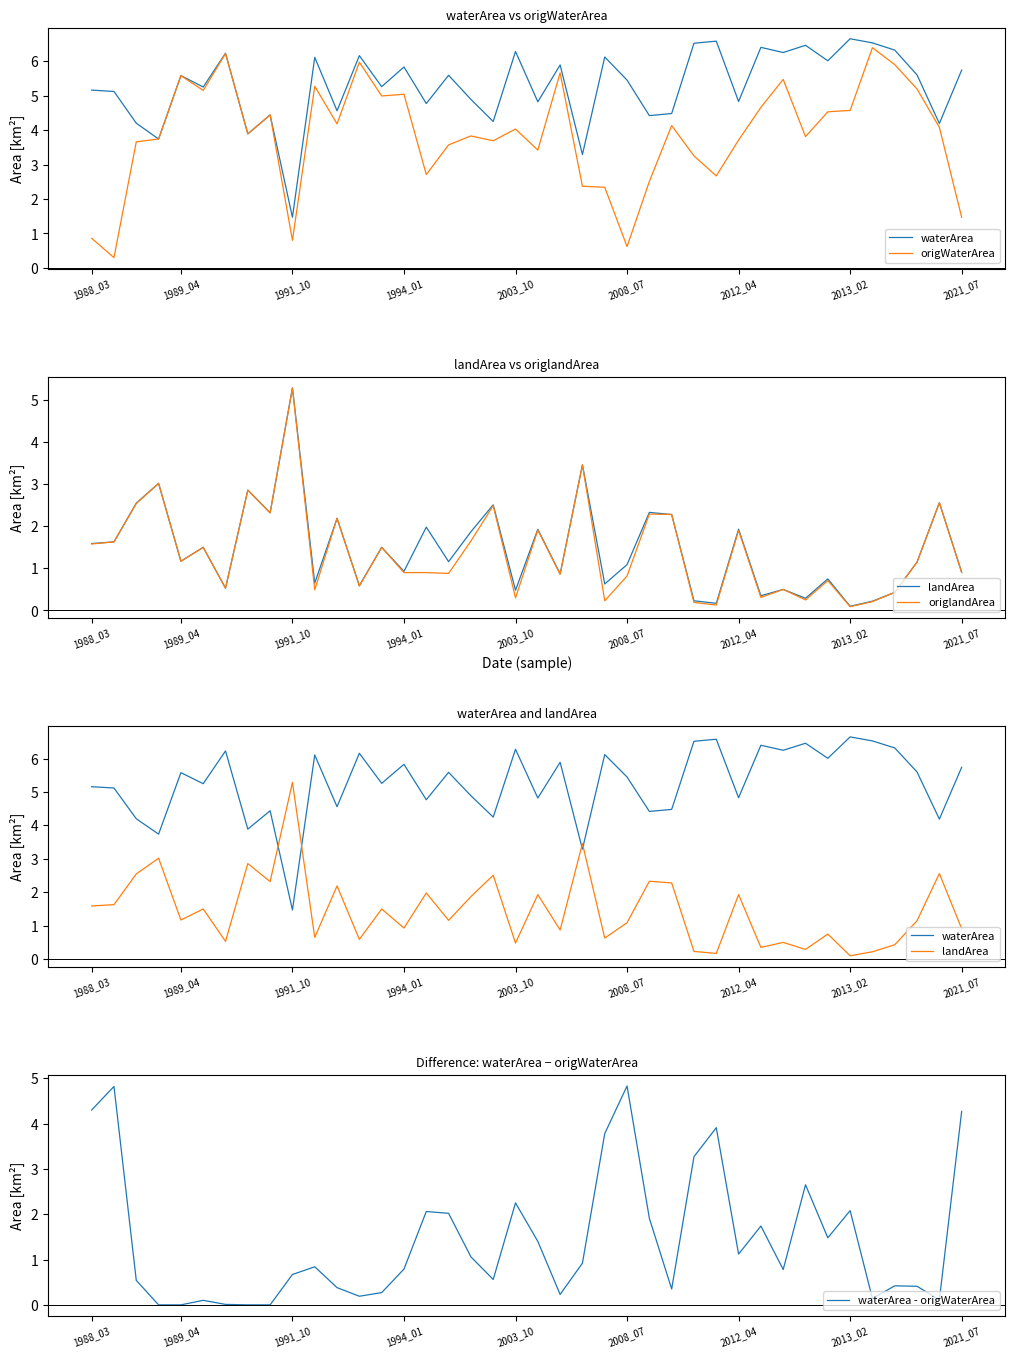

The value of waterArea - origWaterArea at 1989_04 is 2.9. True or false?

False